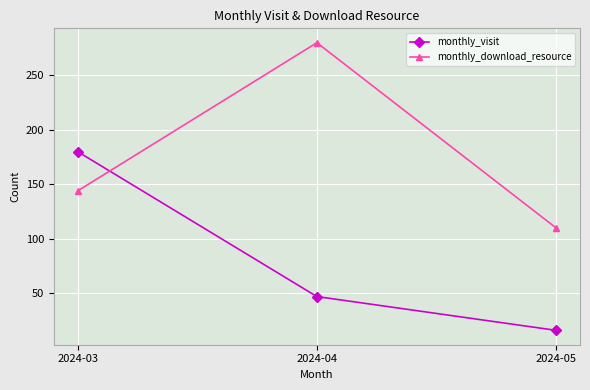

What is the difference between the monthly_visit values at 2024-05 and 2024-04?

31